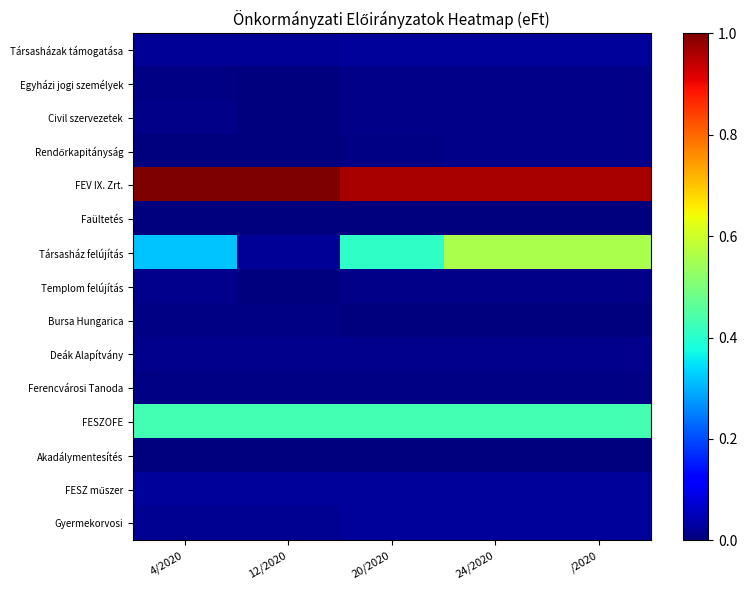

At 24/2020, list the series in order from smallest to largest.

Akadálymentesítés, Bursa Hungarica, Faültetés, Ferencvárosi Tanoda, Egyházi jogi személyek, Templom felújítás, Civil szervezetek, Rendőrkapitányság, Deák Alapítvány, Társasházak támogatása, FESZ műszer, Gyermekorvosi, FESZOFE, Társasház felújítás, FEV IX. Zrt.